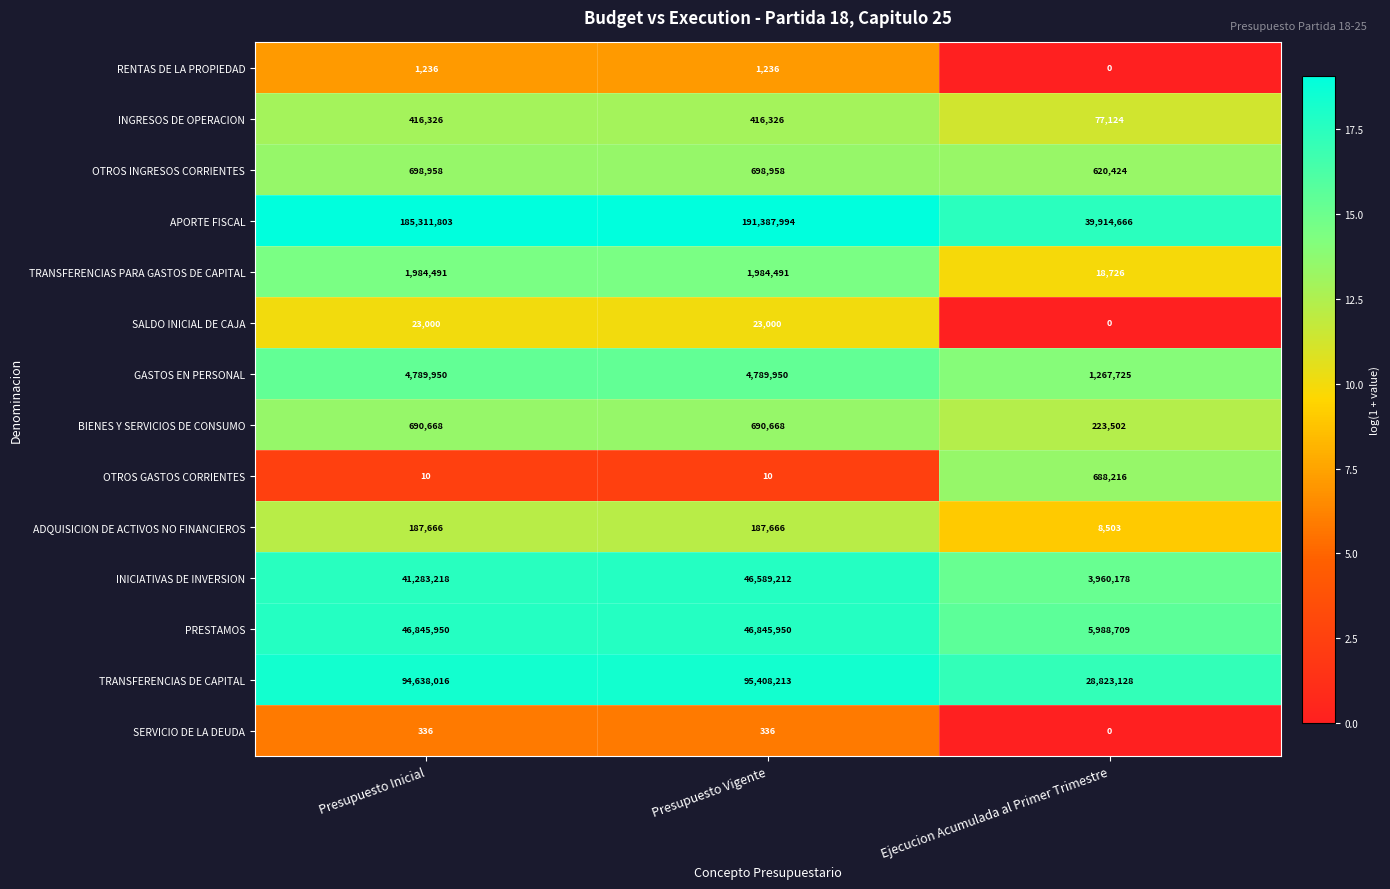

Is the value of TRANSFERENCIAS DE CAPITAL at Ejecucion Acumulada al Primer Trimestre greater than the value of GASTOS EN PERSONAL at Presupuesto Inicial?

Yes